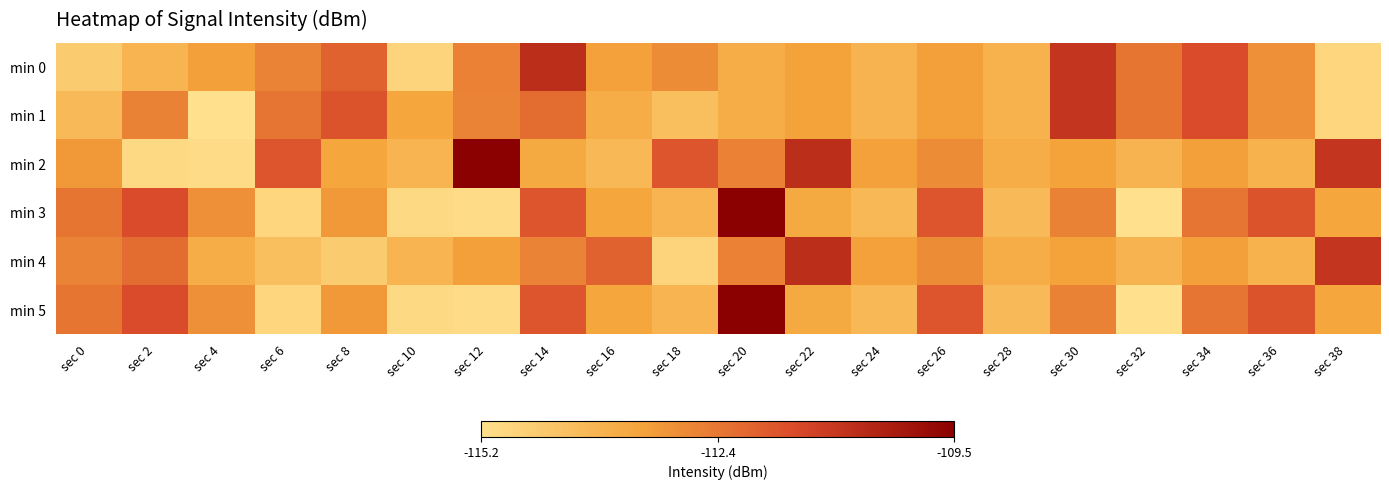

How many categories are shown in the chart?

20